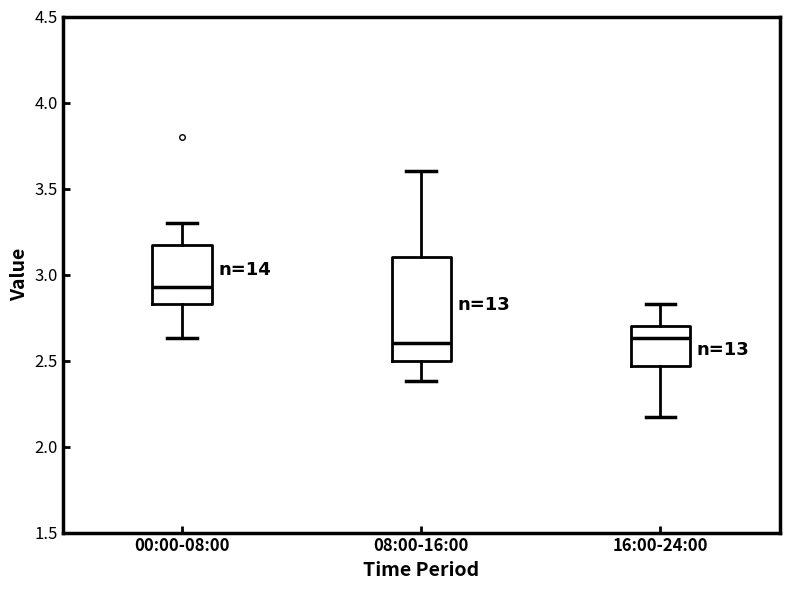

Where is the upper edge of the box for 08:00-16:00 on the y-axis? The values are not printed on the chart, so give them approximately, as read against the axis.

3.10